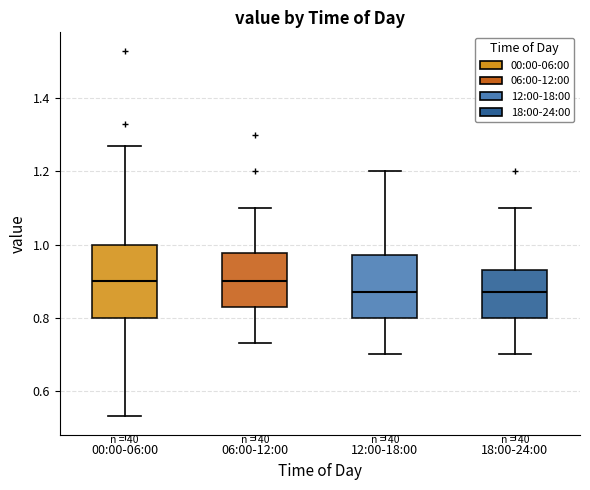

Where does the lower whisker of the box for 00:00-06:00 end on the y-axis? The values are not printed on the chart, so give them approximately, as read against the axis.

0.54